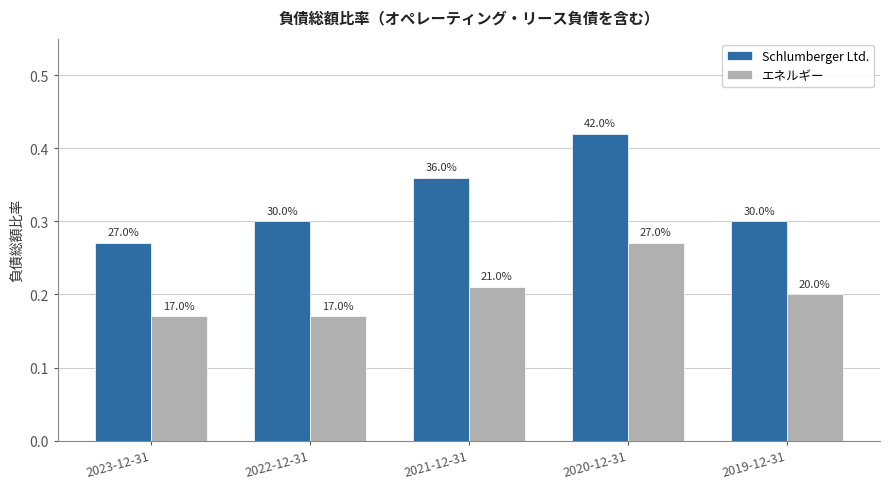

Reading left to right, transcribe all the data shown in this chart.

Schlumberger Ltd.: 0.3	0.3	0.4	0.4	0.3
エネルギー: 0.2	0.2	0.2	0.3	0.2